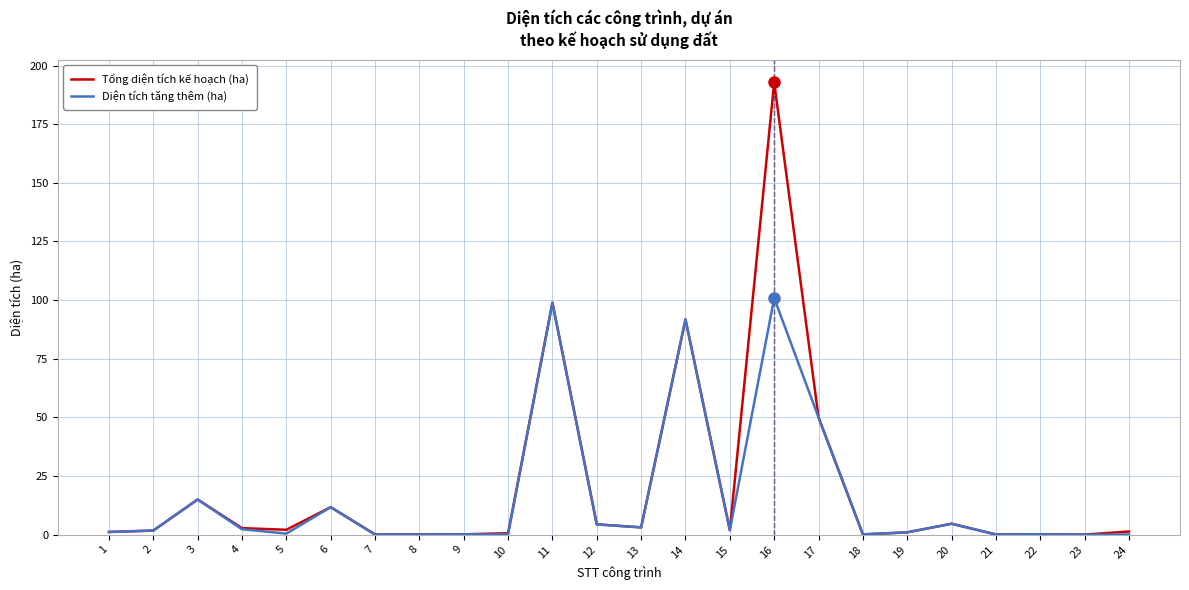

Which category has the highest value across all series?

16